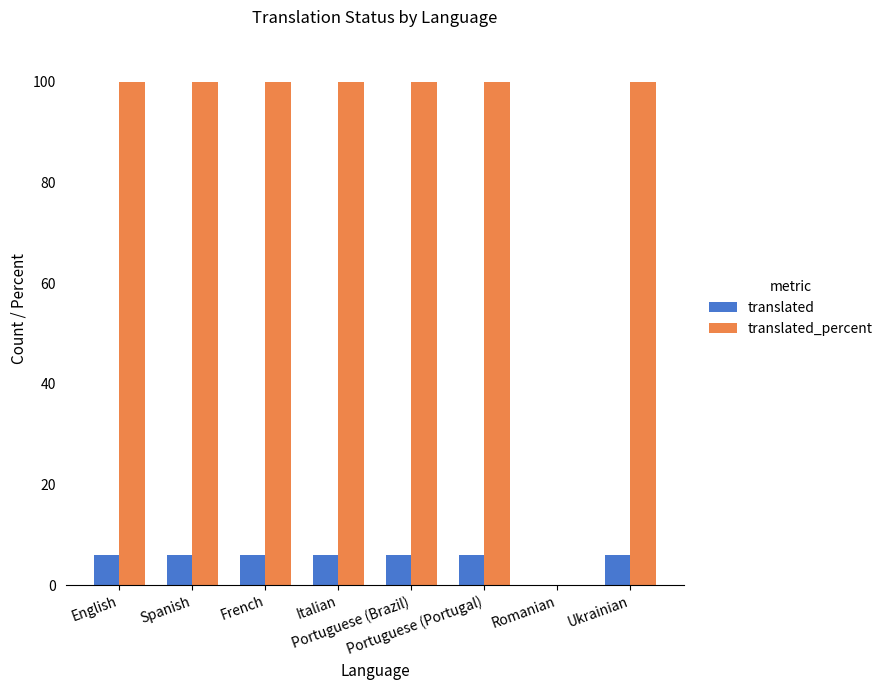

What is the maximum value for translated?

6